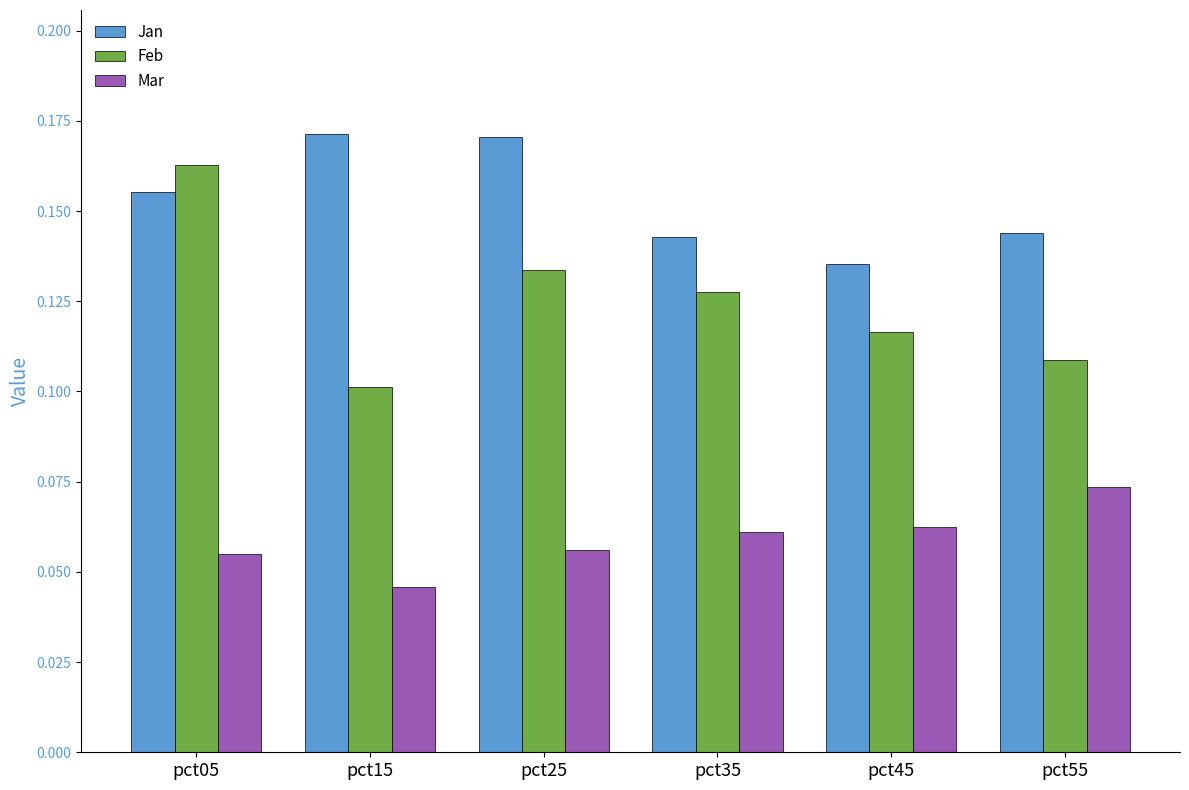

At which label does Feb reach its peak?

pct05